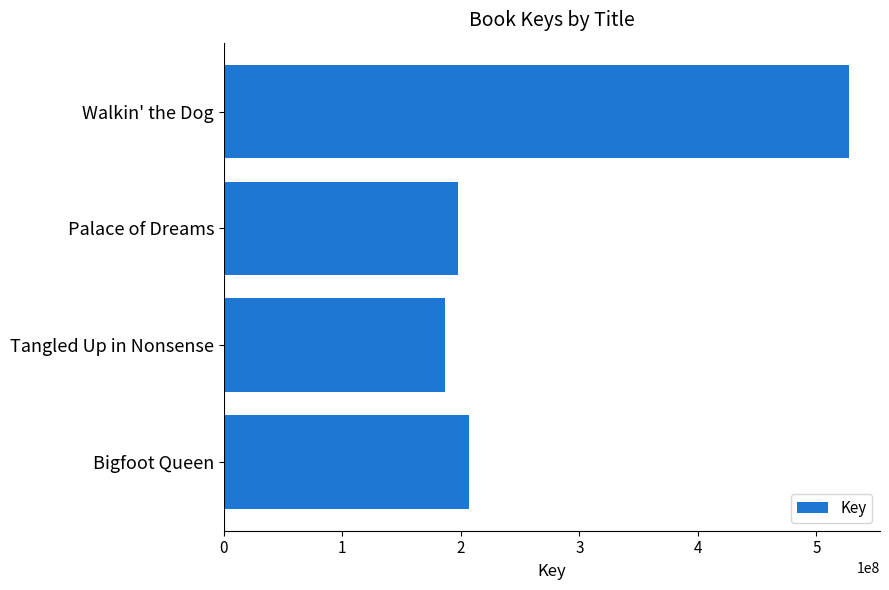

Approximately how many times larger is the value at Palace of Dreams compared to Bigfoot Queen?

1.0